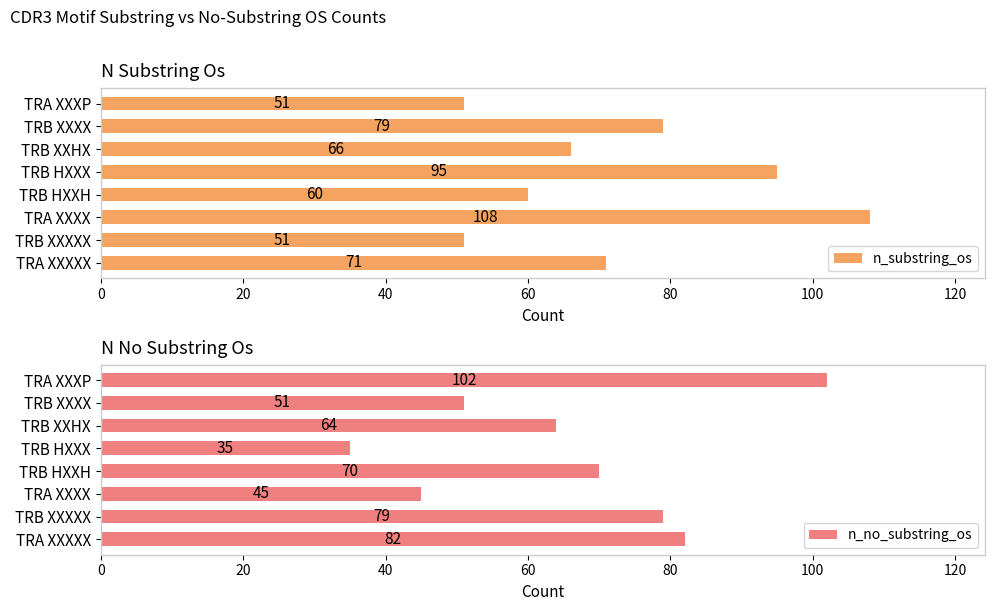

What is the difference between the n_no_substring_os values at TRB HXXH and TRA XXXXX?

12